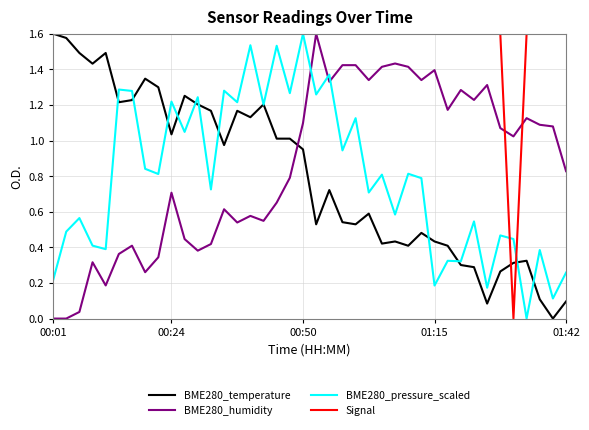

How many intersections are there between BME280_temperature and BME280_humidity?

1